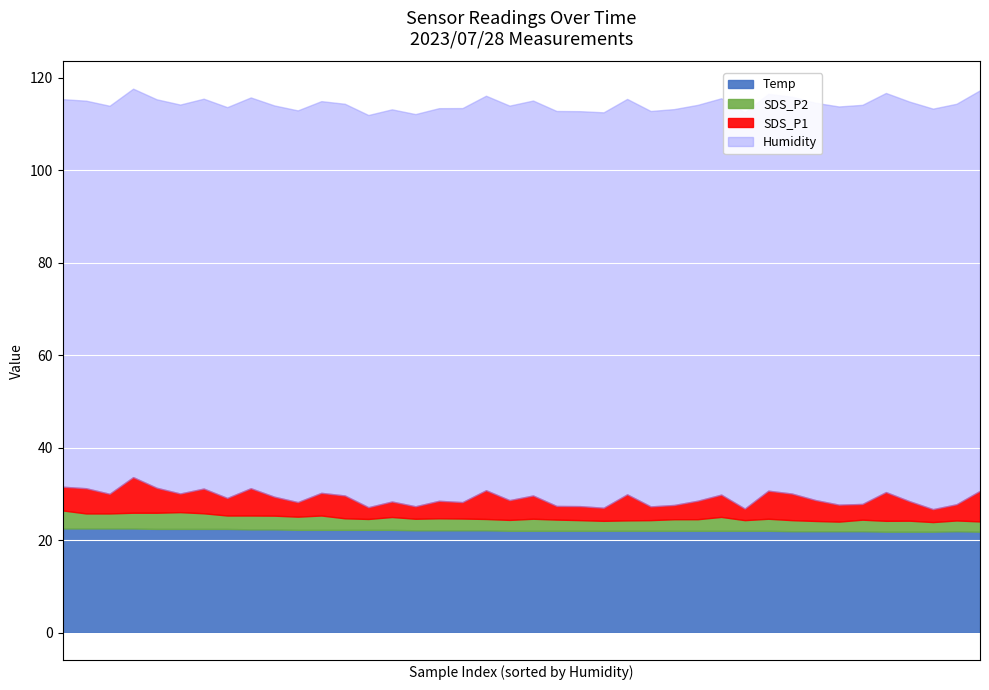

True or false: Humidity and SDS_P1 intersect in this chart.

False